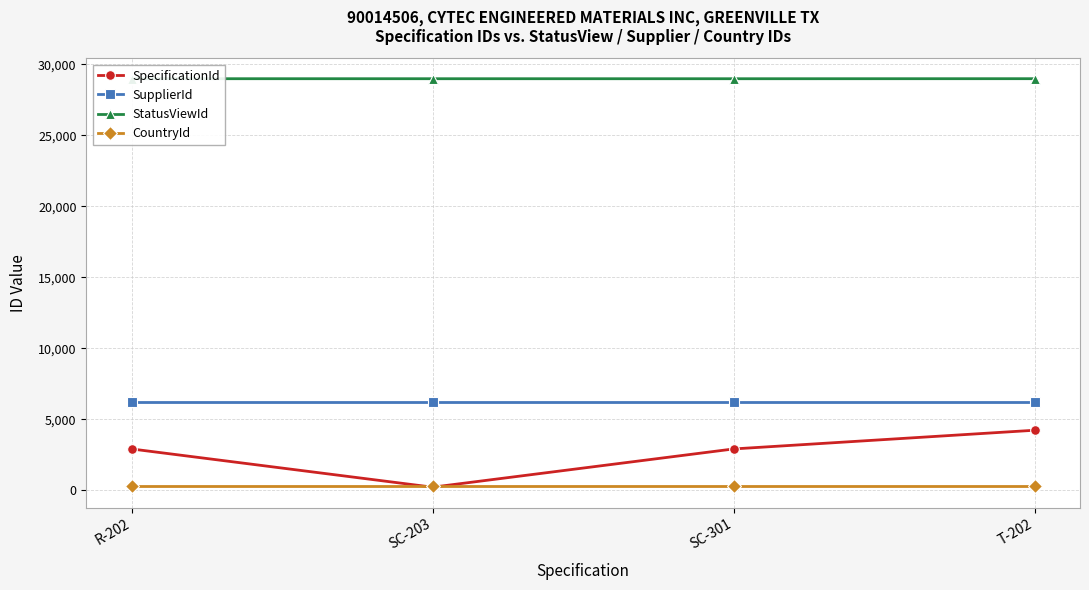

At how many categories does at least one series exceed 24295?

4